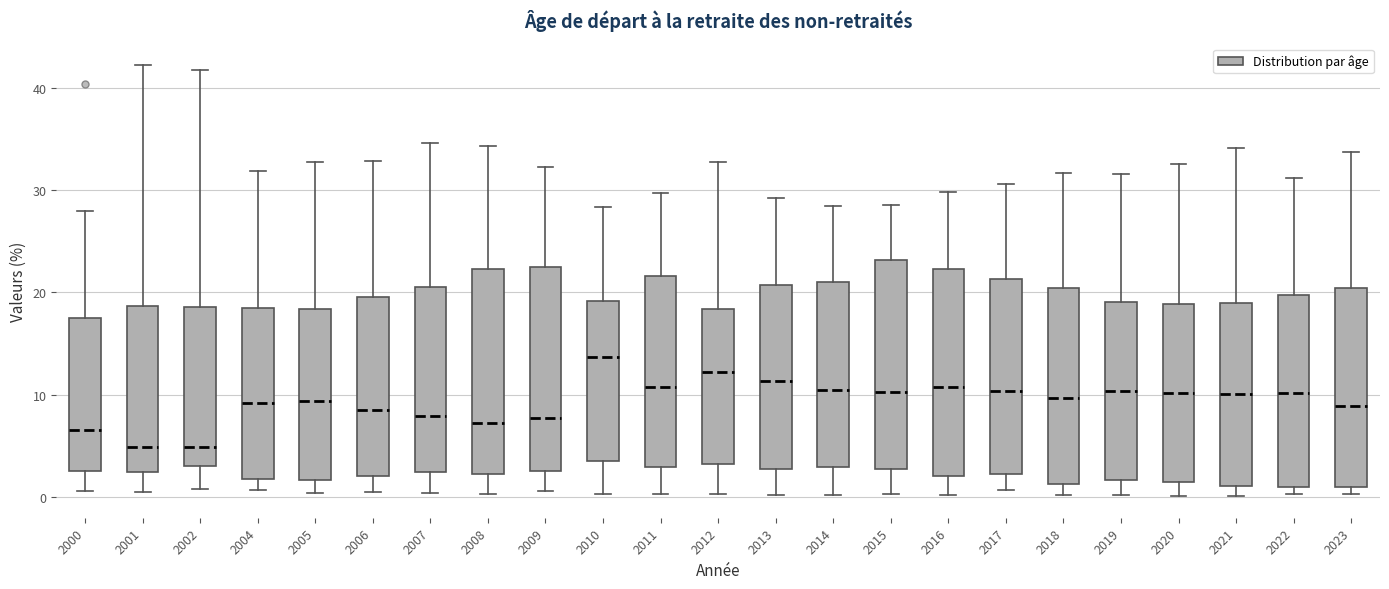

Where does the median line of the box at x = 2012 sit on the y-axis? The values are not printed on the chart, so give them approximately, as read against the axis.

12